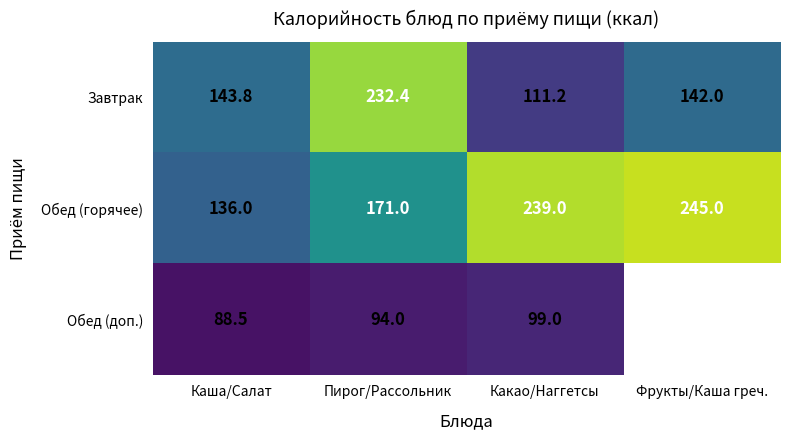

At which label does Завтрак reach its minimum?

Какао/Наггетсы